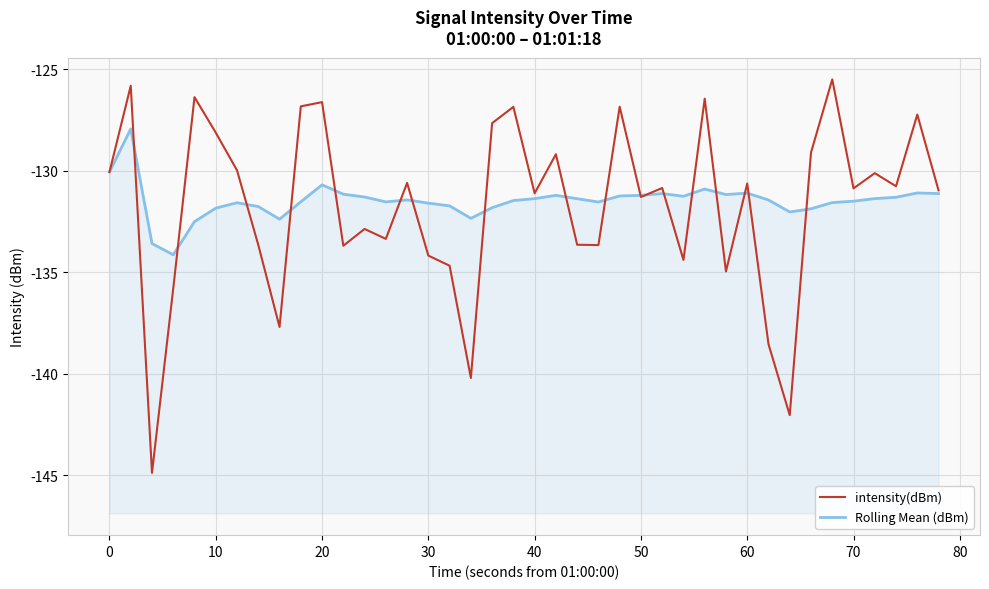

What are all the series names shown in the legend?

intensity(dBm), Rolling Mean (dBm)